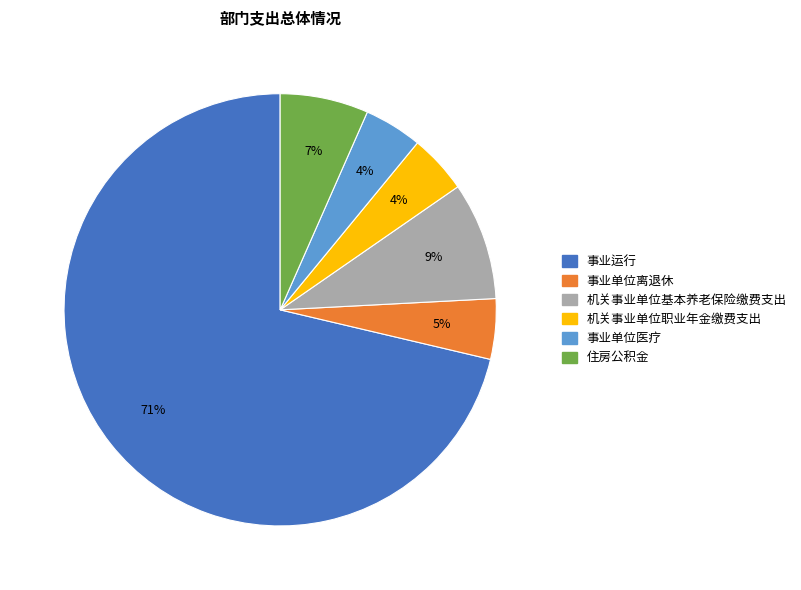

How many slices are in this pie chart?

6